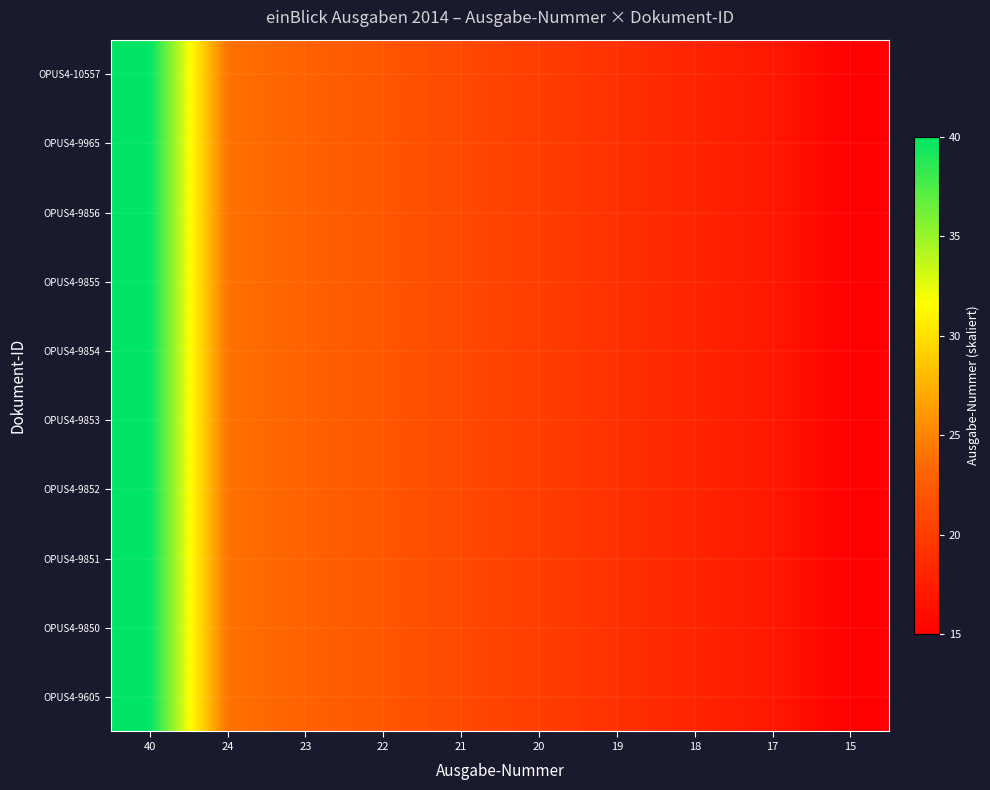

Reading left to right, extract all data points from this chart.

OPUS4-10557: 40=40	24=24	23=23	22=22	21=21	20=20	19=19	18=18	17=17	15=15
OPUS4-9965: 40=40	24=24	23=23	22=22	21=21	20=20	19=19	18=18	17=17	15=15
OPUS4-9856: 40=40	24=24	23=23	22=22	21=21	20=20	19=19	18=18	17=17	15=15
OPUS4-9855: 40=40	24=24	23=23	22=22	21=21	20=20	19=19	18=18	17=17	15=15
OPUS4-9854: 40=40	24=24	23=23	22=22	21=21	20=20	19=19	18=18	17=17	15=15
OPUS4-9853: 40=40	24=24	23=23	22=22	21=21	20=20	19=19	18=18	17=17	15=15
OPUS4-9852: 40=40	24=24	23=23	22=22	21=21	20=20	19=19	18=18	17=17	15=15
OPUS4-9851: 40=40	24=24	23=23	22=22	21=21	20=20	19=19	18=18	17=17	15=15
OPUS4-9850: 40=40	24=24	23=23	22=22	21=21	20=20	19=19	18=18	17=17	15=15
OPUS4-9605: 40=40	24=24	23=23	22=22	21=21	20=20	19=19	18=18	17=17	15=15